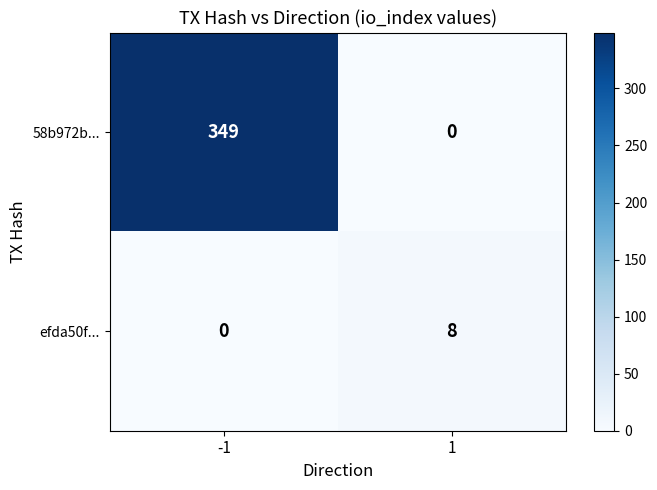

The 58b972b... series shows 349 at -1. True or false?

True